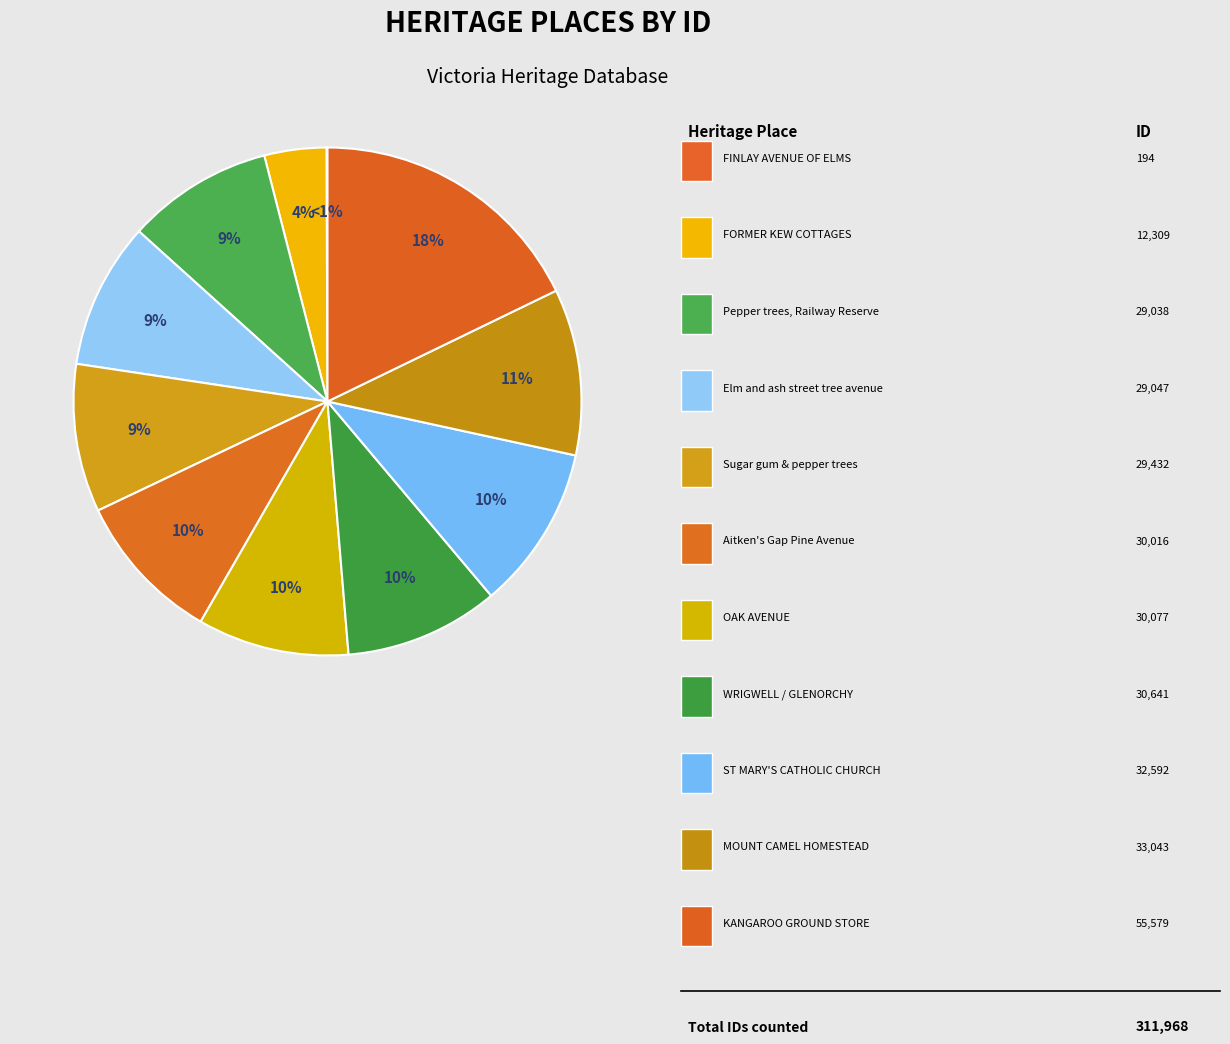

Does Pepper trees, Railway Reserve account for over 50% of the chart?

No